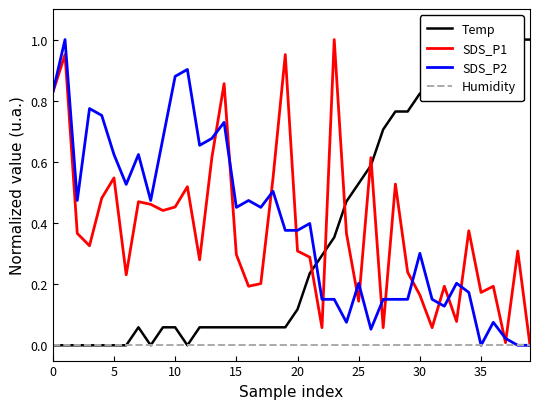

The value of SDS_P2 at 34 is 0.2. True or false?

True